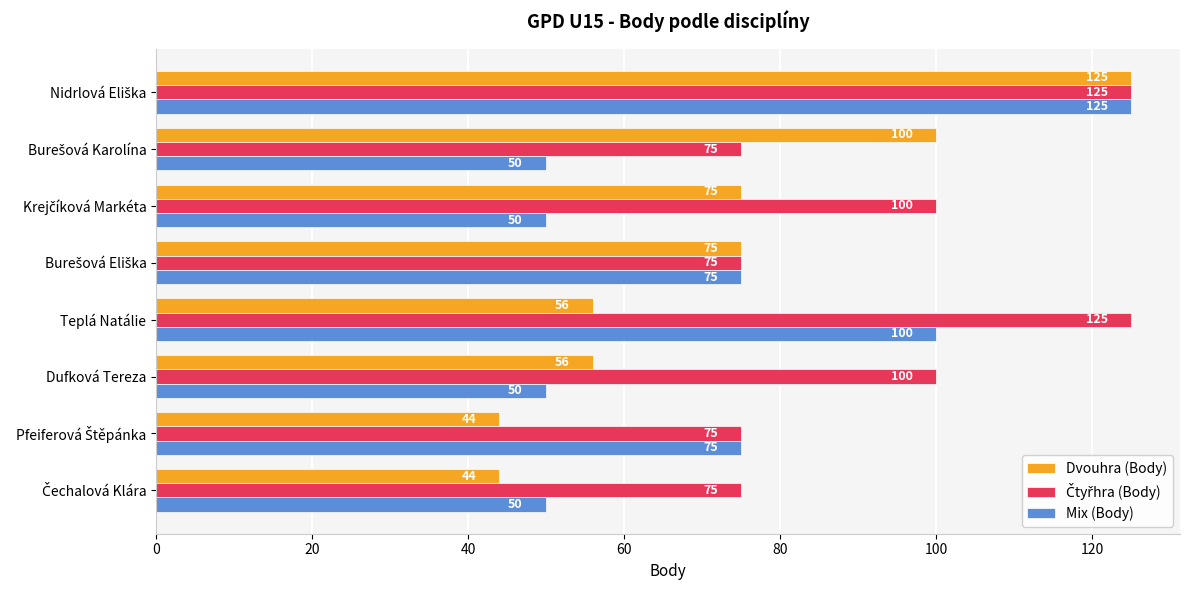

Which series has the largest range (max minus min)?

Dvouhra (Body)